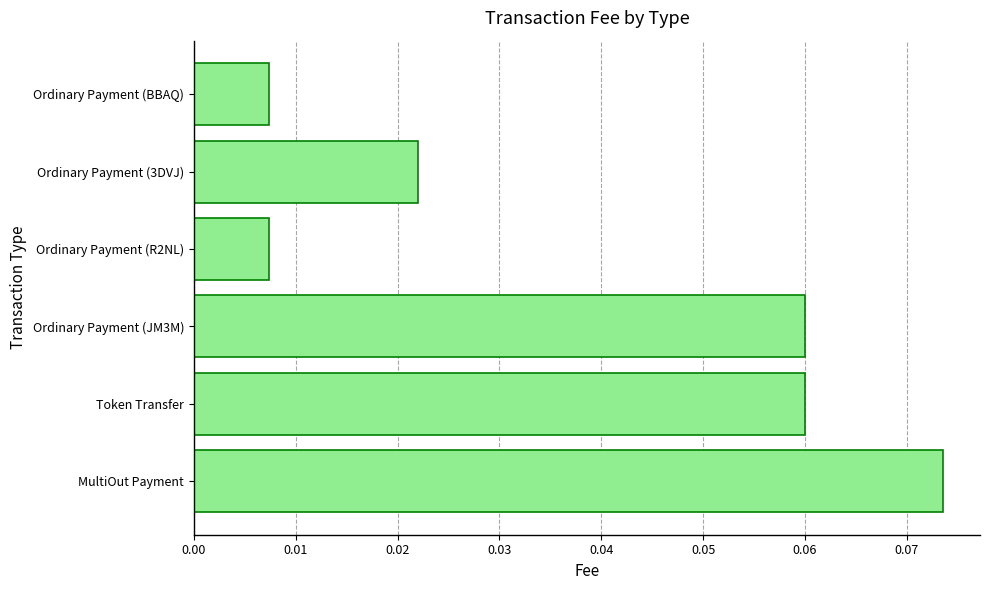

Which category has the highest value across all series?

MultiOut Payment